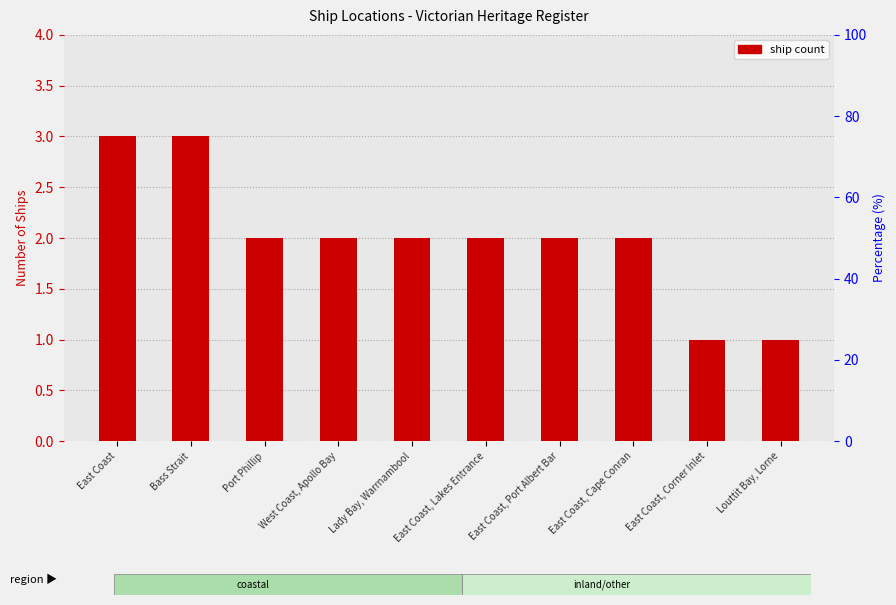

Reading left to right, list all the values displayed in this chart.

East Coast=3	Bass Strait=3	Port Phillip=2	West Coast, Apollo Bay=2	Lady Bay, Warrnambool=2	East Coast, Lakes Entrance=2	East Coast, Port Albert Bar=2	East Coast, Cape Conran=2	East Coast, Corner Inlet=1	Louttit Bay, Lorne=1